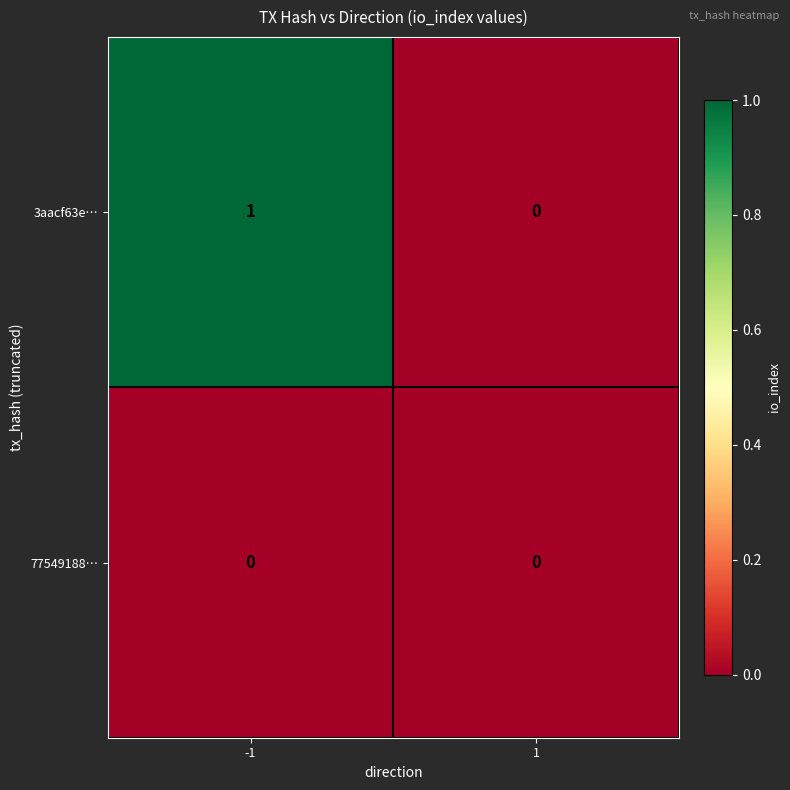

Reading right to left, transcribe all the data shown in this chart.

3aacf63e…: 0	1
77549188…: 0	0